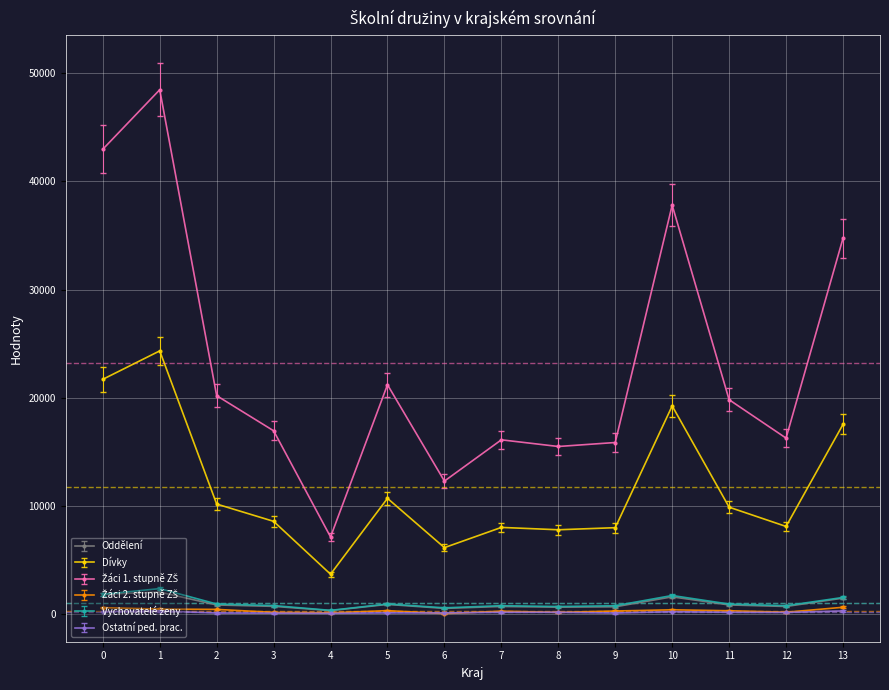

True or false: Dívky has more than 2 points higher than both neighbors.

True